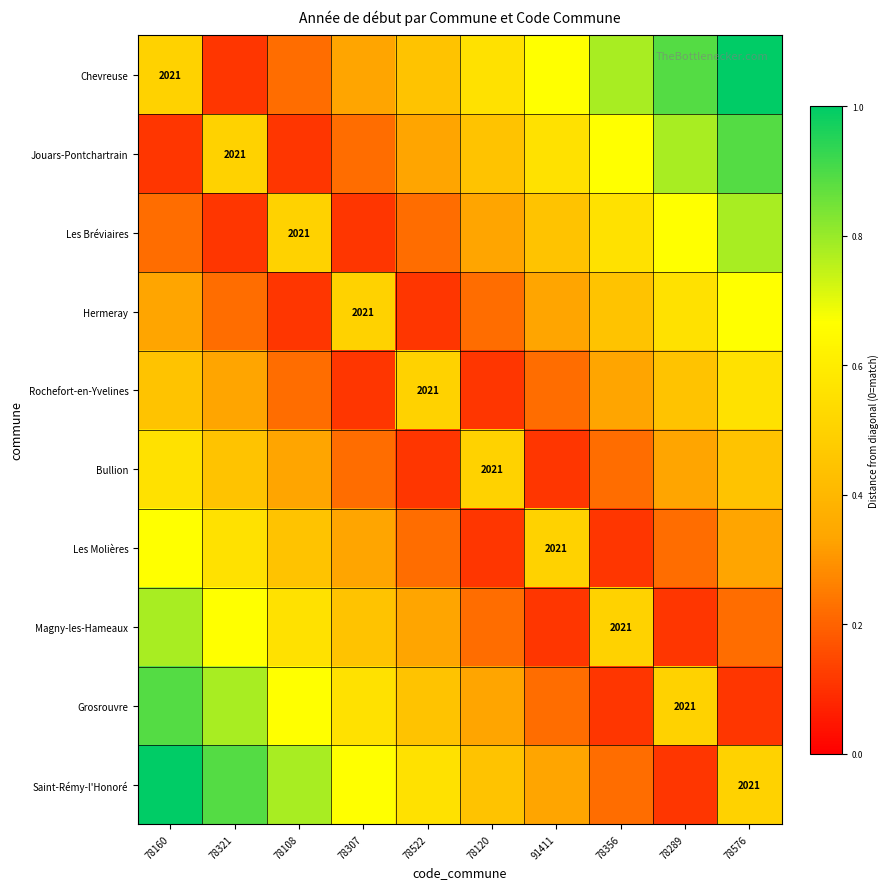

At which category does the chart reach its minimum across all series?

78321